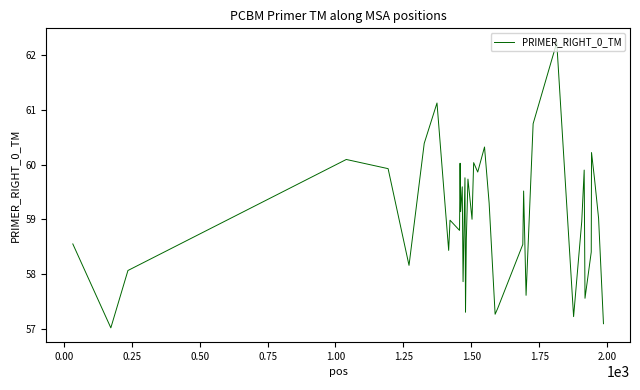

What is the difference between the maximum and minimum values?

5.2